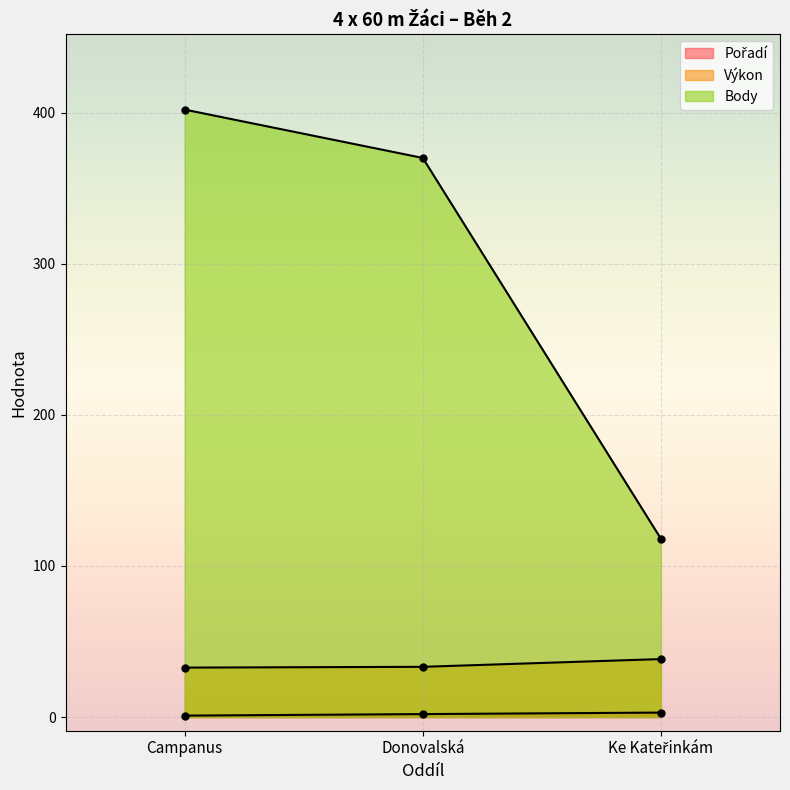

At which category does the chart reach its minimum across all series?

Campanus